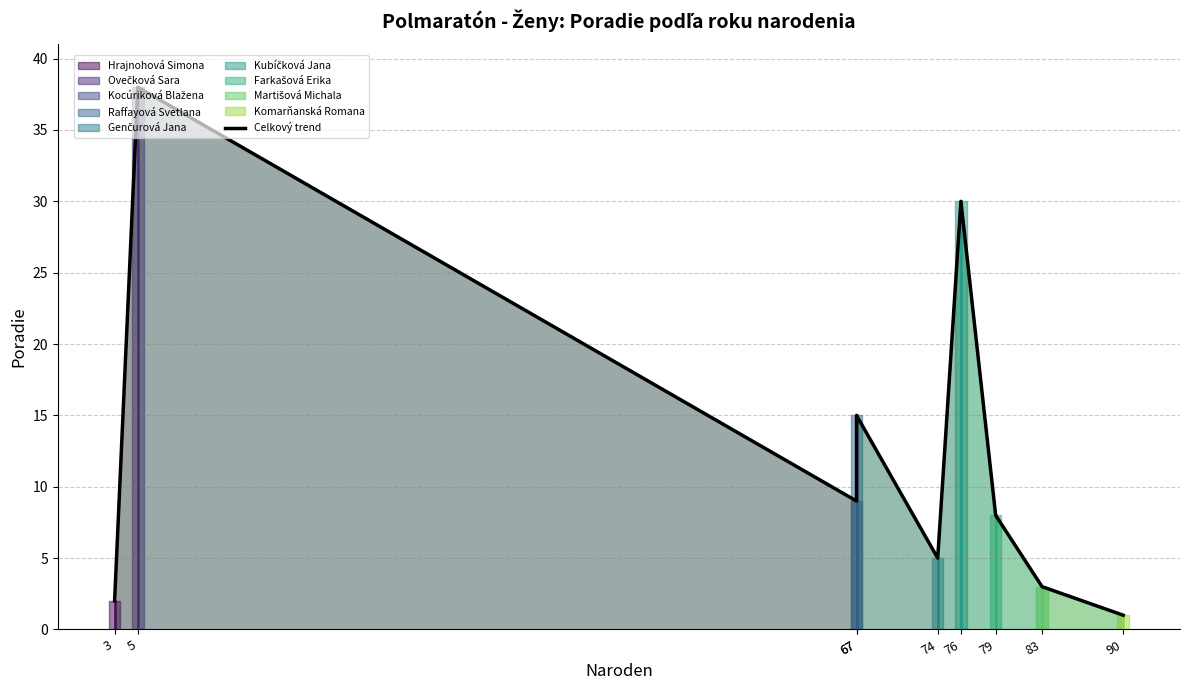

Is it true that the value at 90 is 2?

False